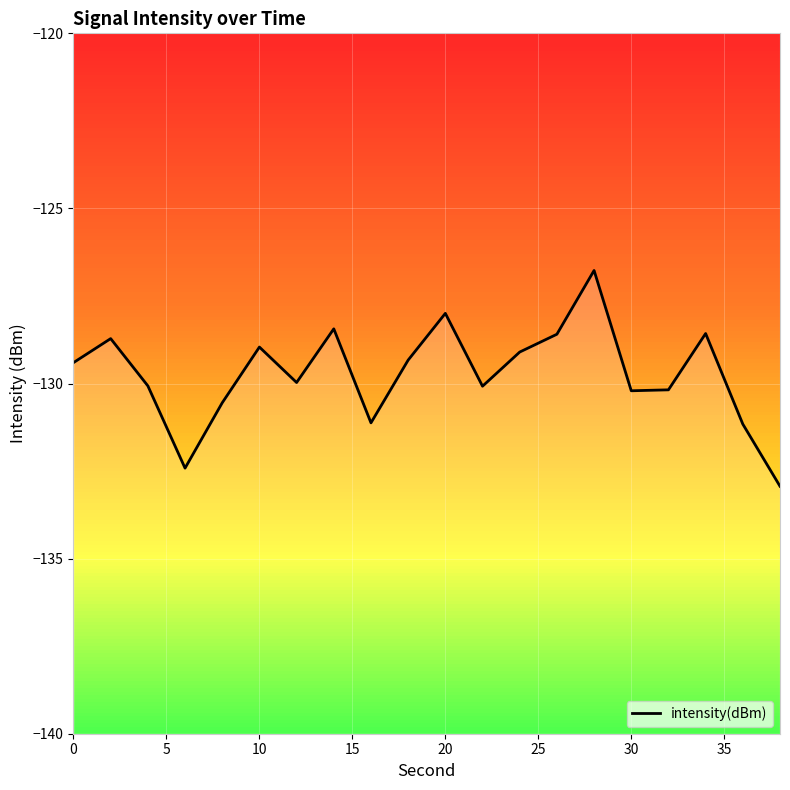

At which category does the chart reach its peak across all series?

28